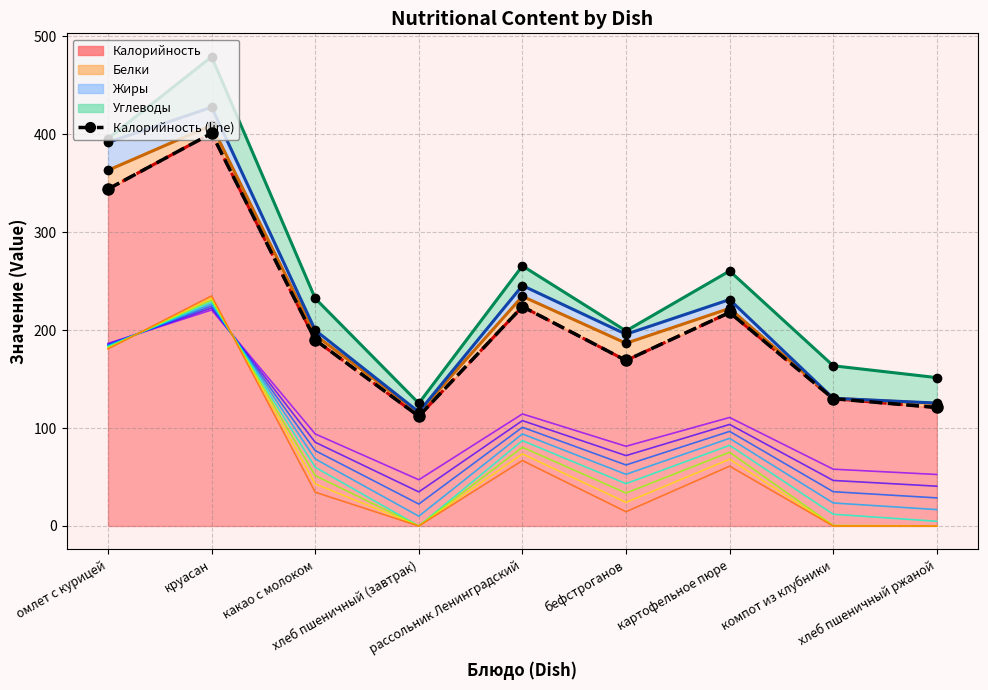

What is the average value?

212